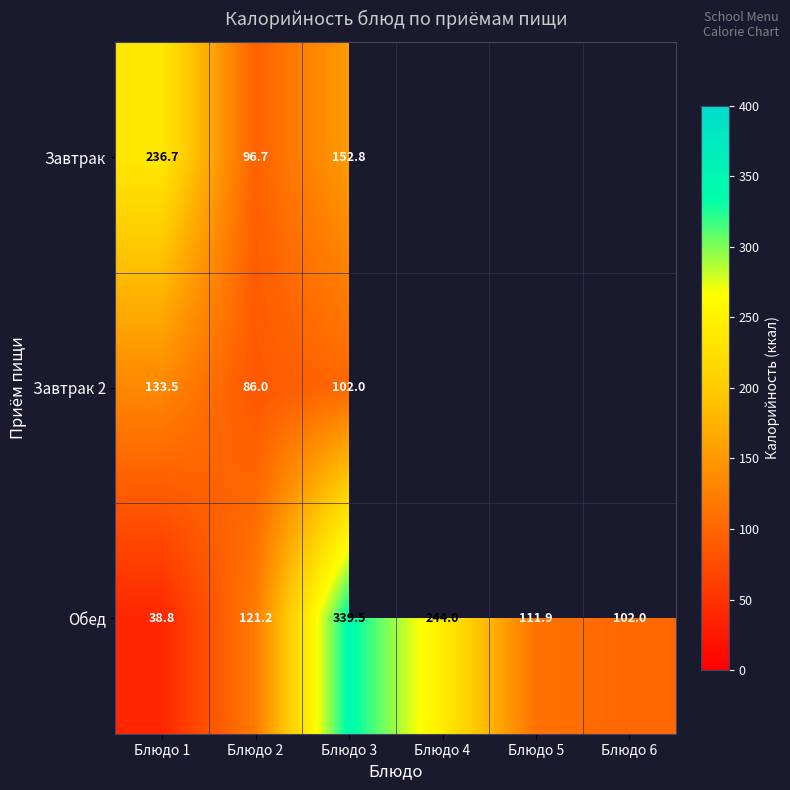

Which label corresponds to the smallest value in the chart?

Блюдо 4